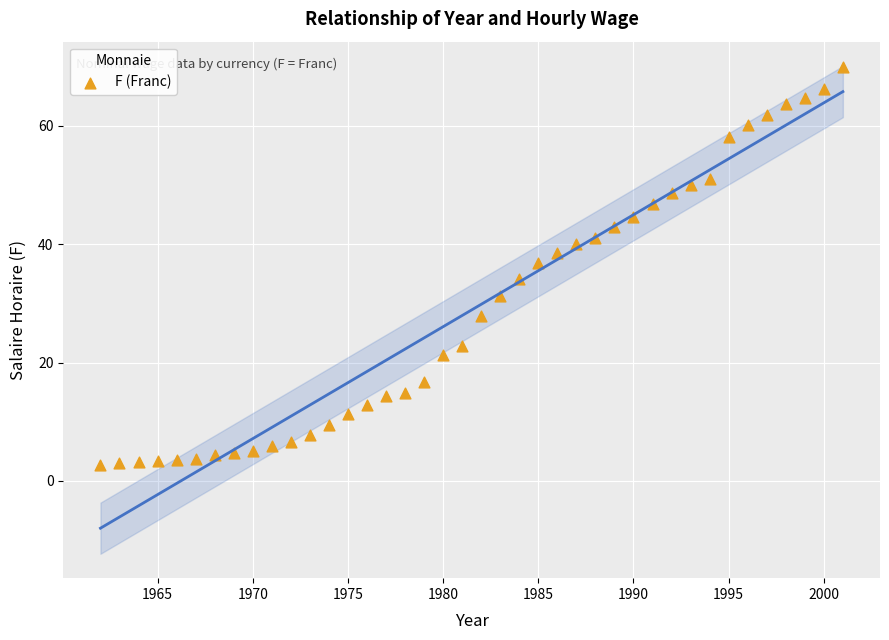

What is the range of X values (max minus min)?

39.0